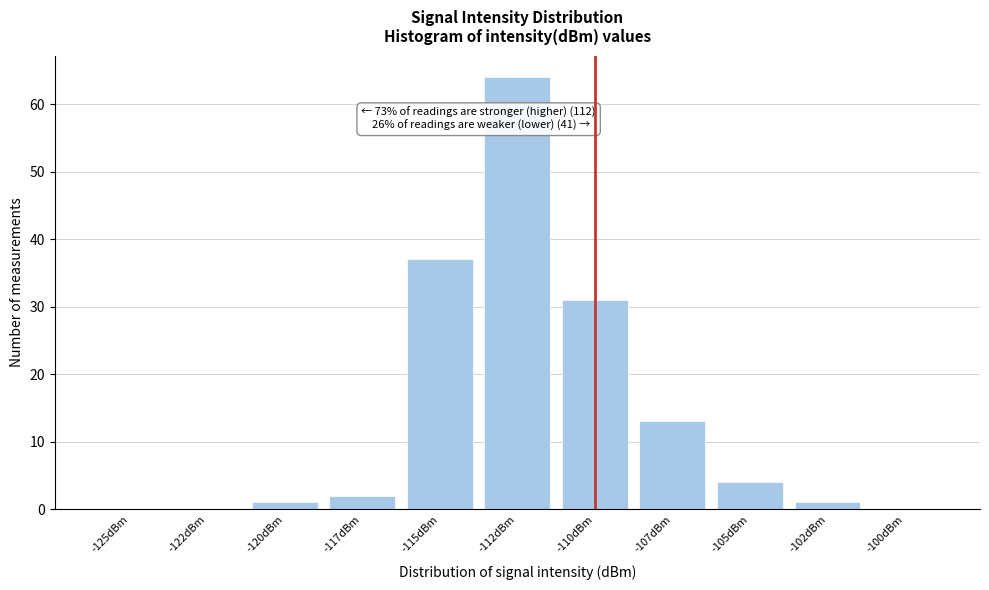

Reading left to right, extract all data points from this chart.

-125dBm=0	-122dBm=0	-120dBm=1	-117dBm=2	-115dBm=37	-112dBm=64	-110dBm=31	-107dBm=13	-105dBm=4	-102dBm=1	-100dBm=0